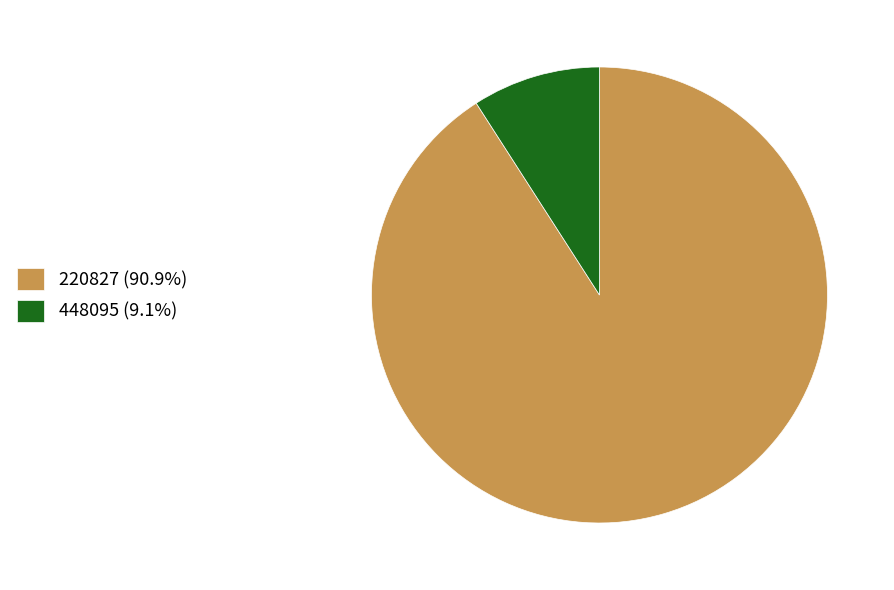

Combined, do 448095 (9.1%) and 220827 (90.9%) account for over 50%?

Yes